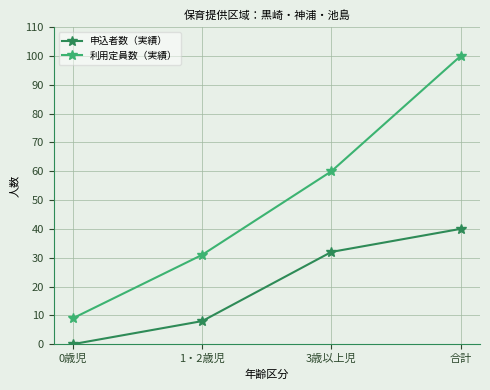

At how many categories does at least one series exceed 66?

1